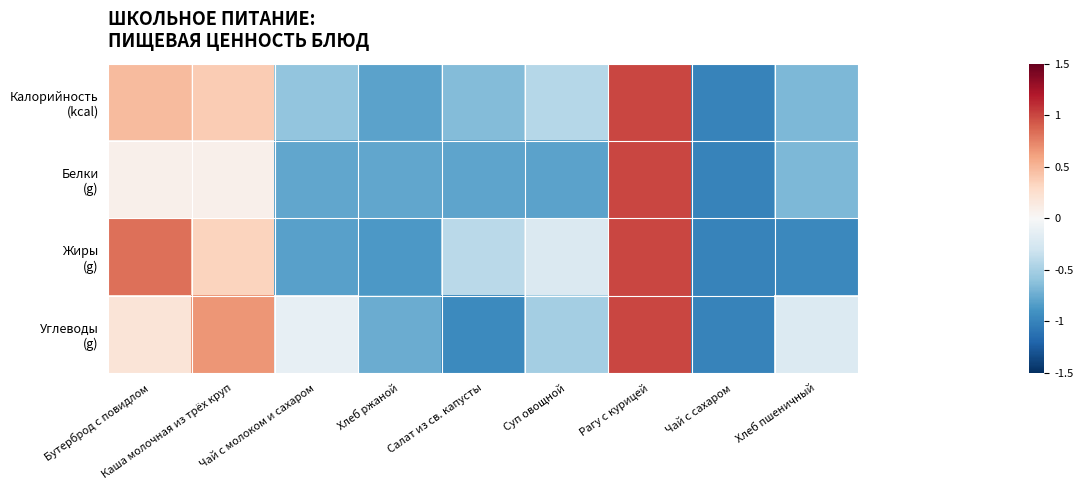

What is the total value across all series at Рагу с курицей?

4.0